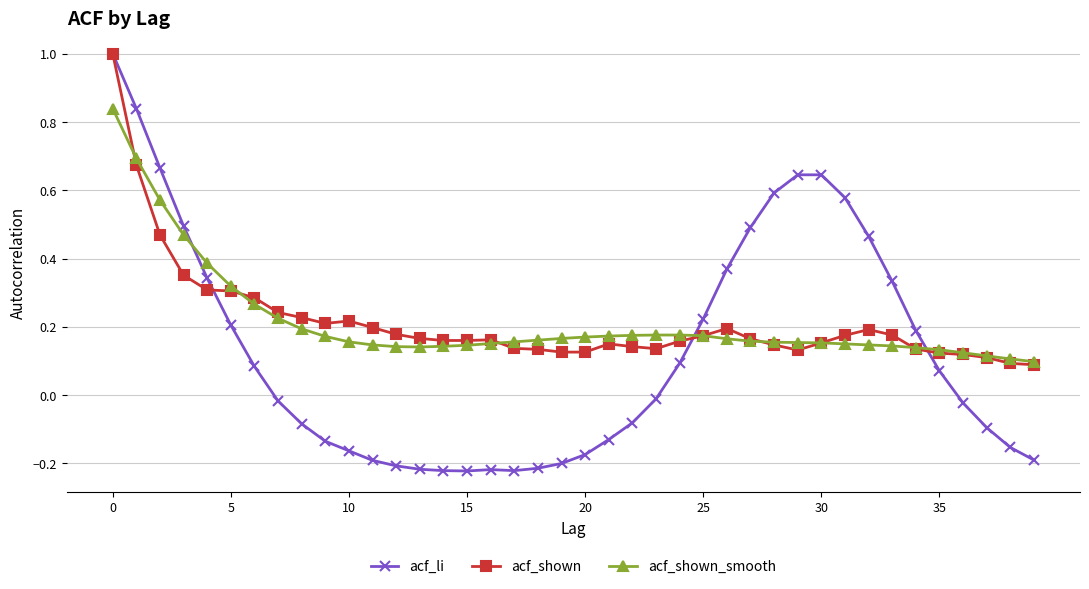

What is the greatest value displayed?

1.0